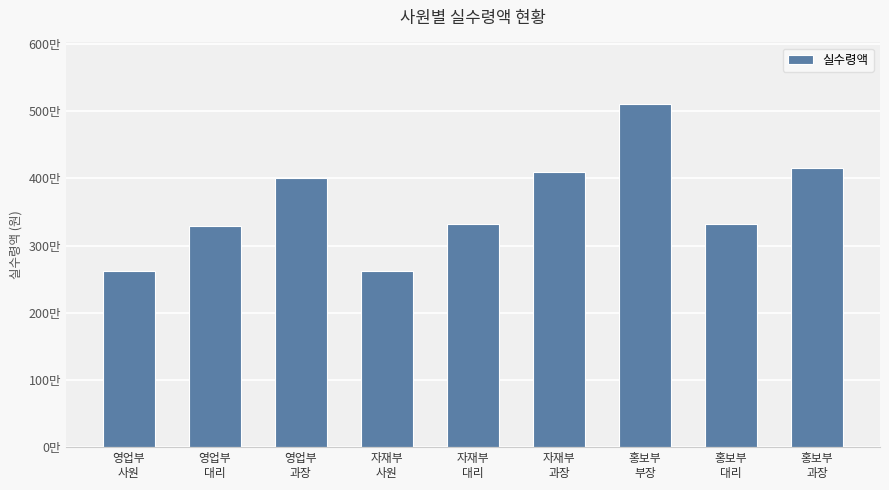

What is the maximum value shown in the chart?

5104000